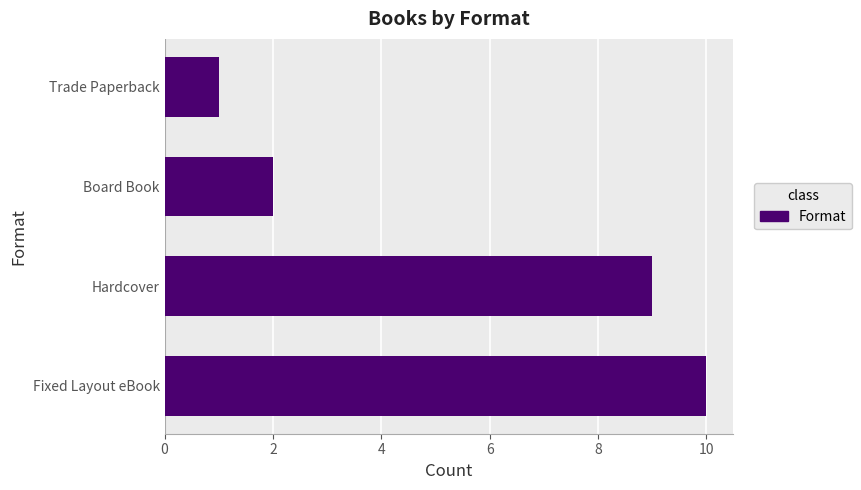

What is the ratio of the value at Board Book to the value at Trade Paperback?

2.0